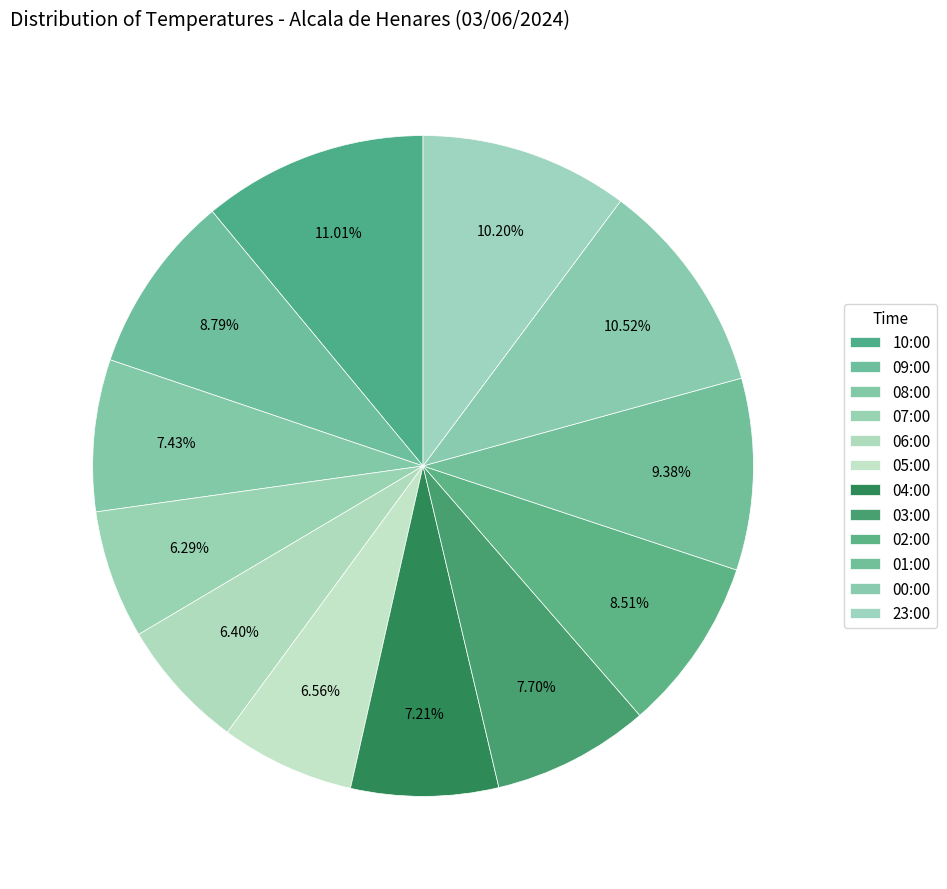

How many slices are in this pie chart?

12